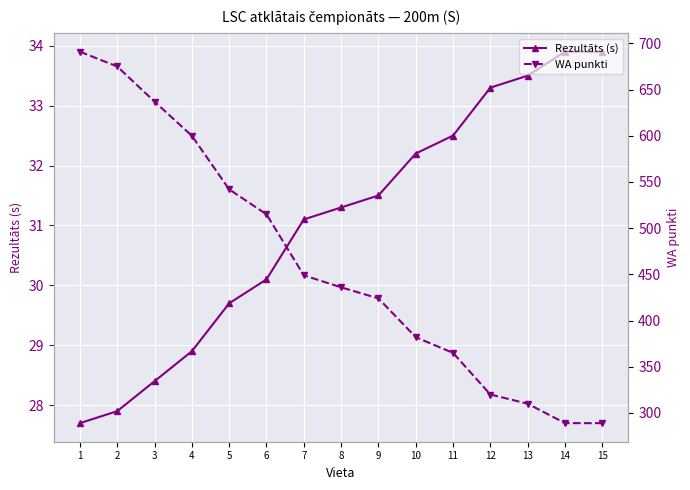

At which label is WA punkti closest to 490?

6